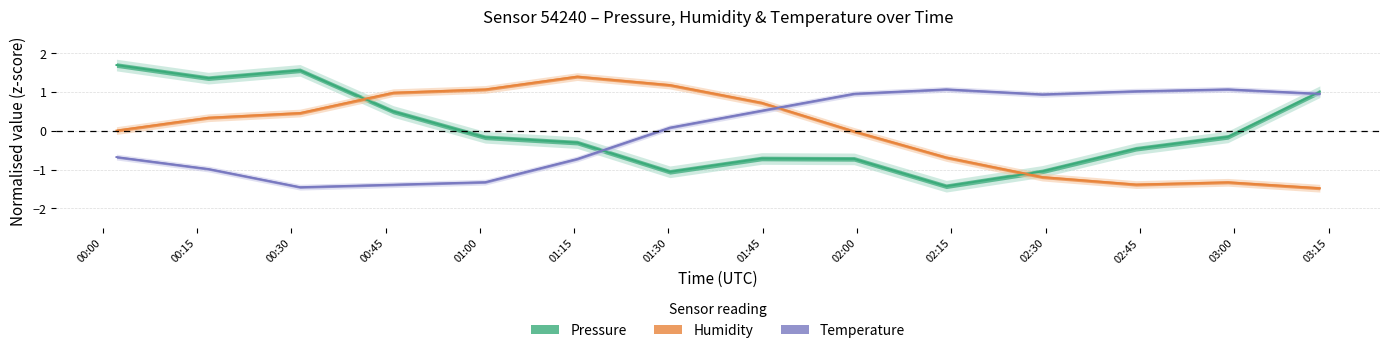

Between 01:00 and 01:30, which series saw the biggest shift?

temperature